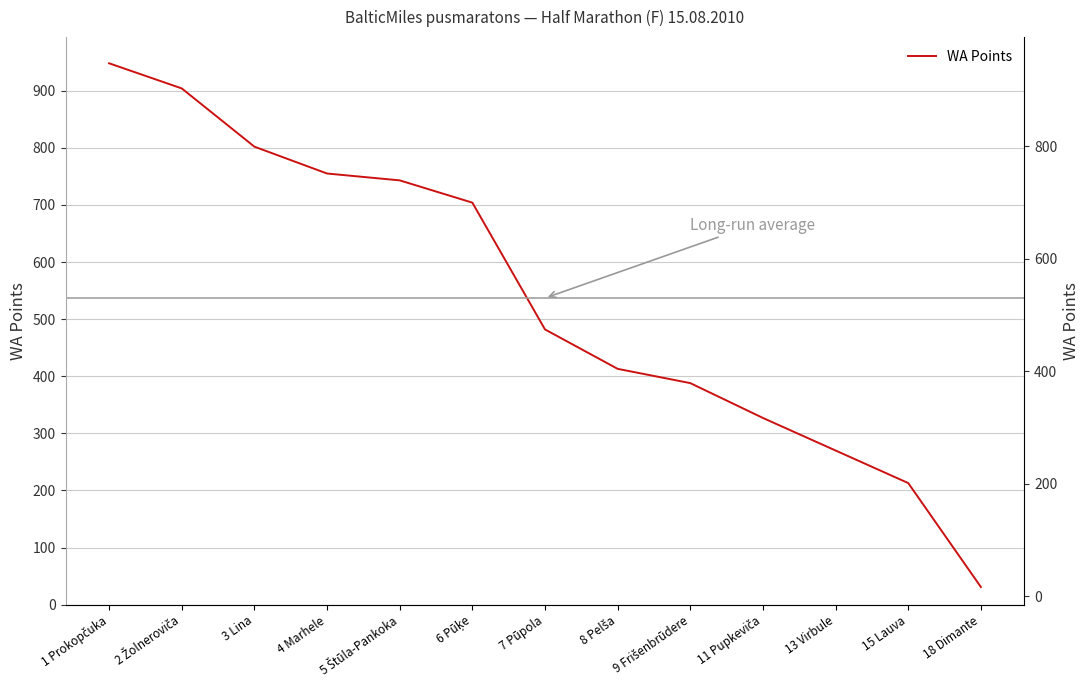

True or false: the data shows 904 at 2 Žolneroviča.

True